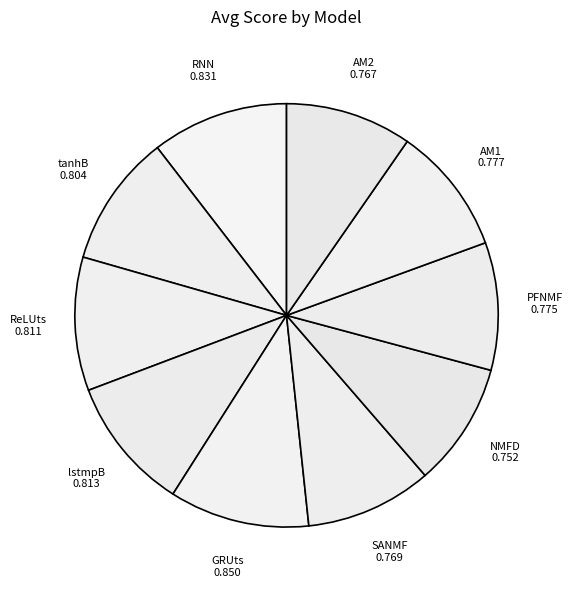

True or false: lstmpB accounts for 10% of the total.

True